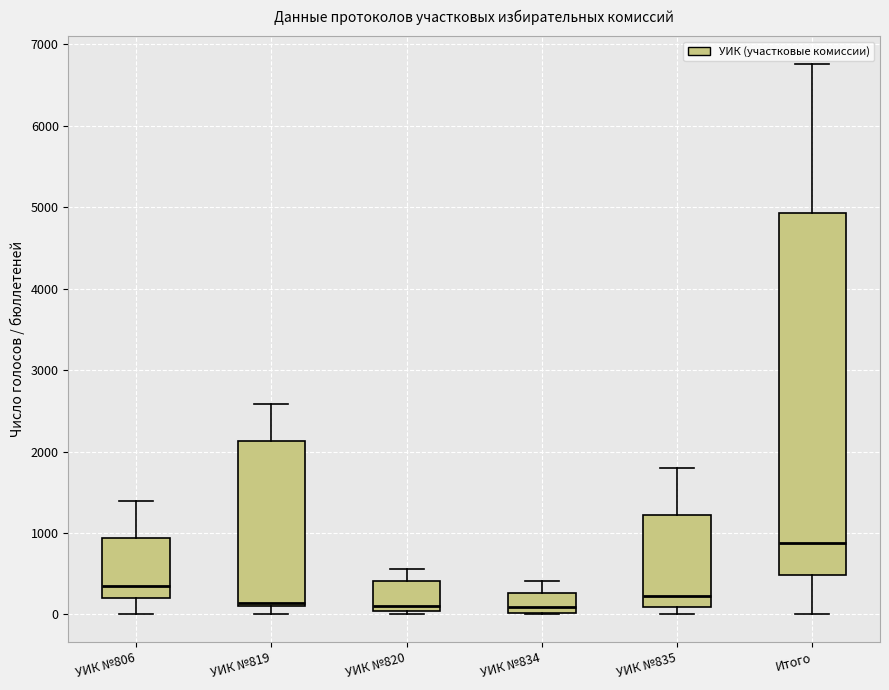

Comparing the boxes themselves (not the whiskers), which one is the tallest?

Итого